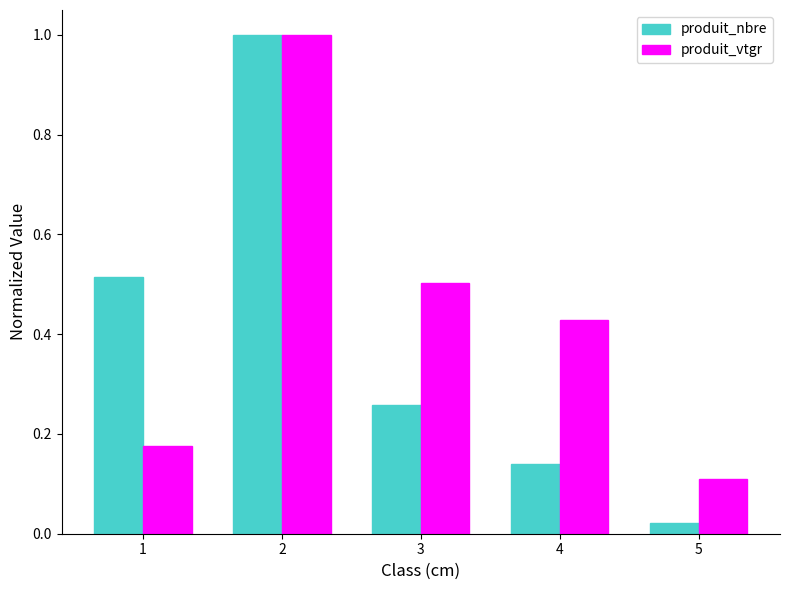

List the series in order of their overall mean, lowest first.

produit_nbre, produit_vtgr